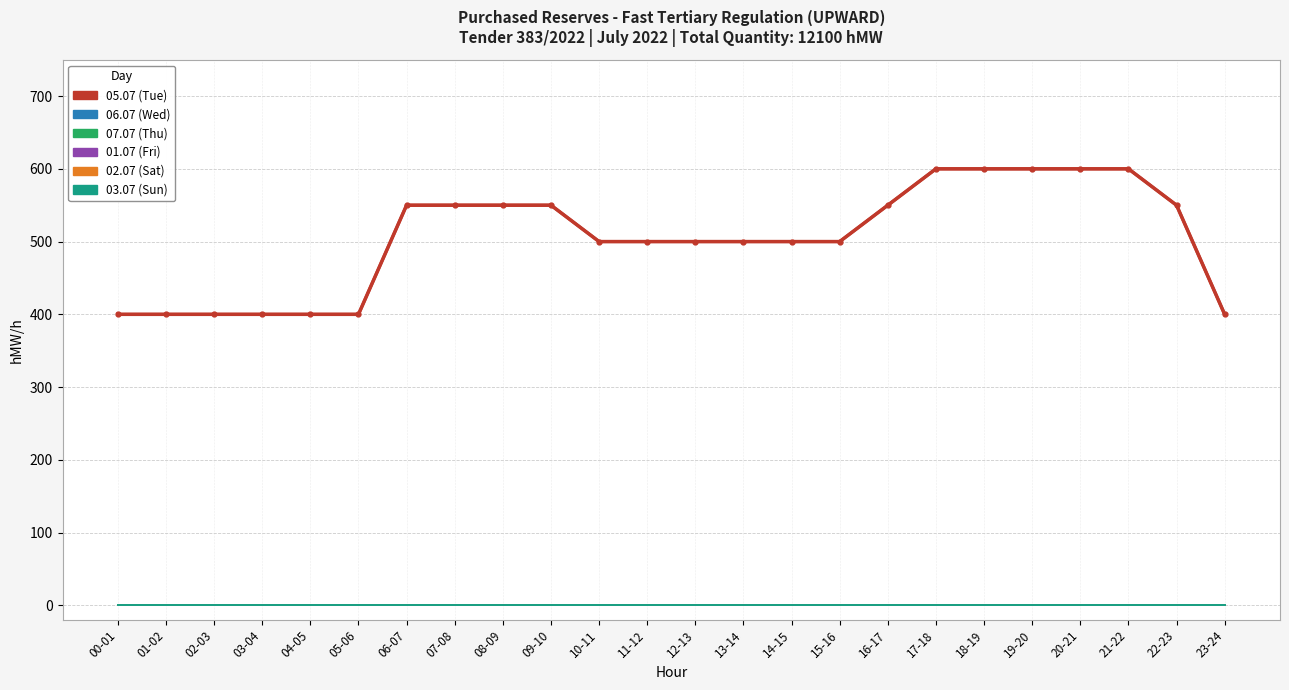

Which label corresponds to the largest value in the chart?

17-18